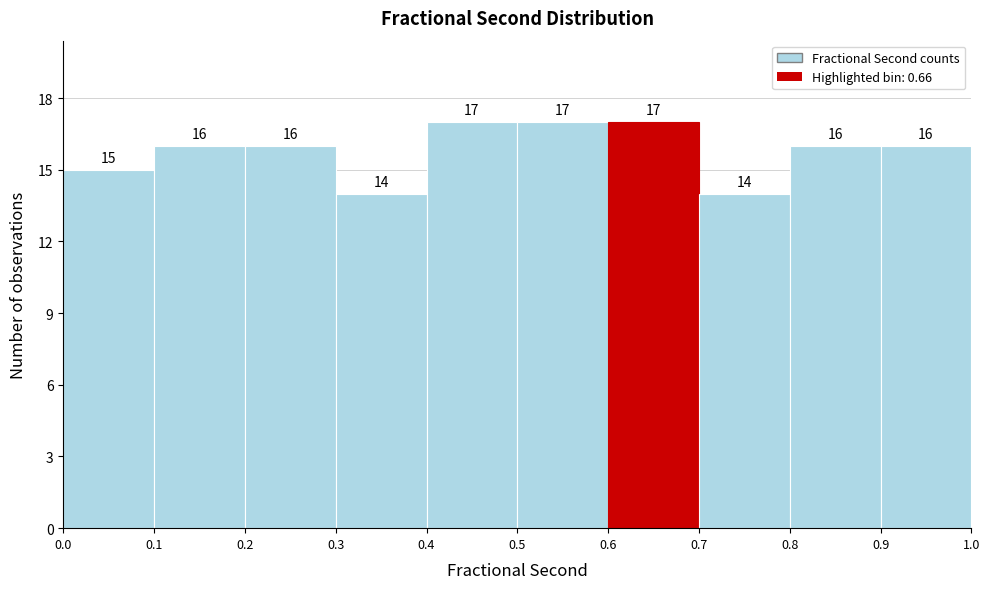

Reading left to right, list every bar in this chart as the range it spans on the x-axis followed by its height.

0.0 to 0.1: 15
0.1 to 0.2: 16
0.2 to 0.3: 16
0.3 to 0.4: 14
0.4 to 0.5: 17
0.5 to 0.6: 17
0.6 to 0.7: 17
0.7 to 0.8: 14
0.8 to 0.9: 16
0.9 to 1.0: 16